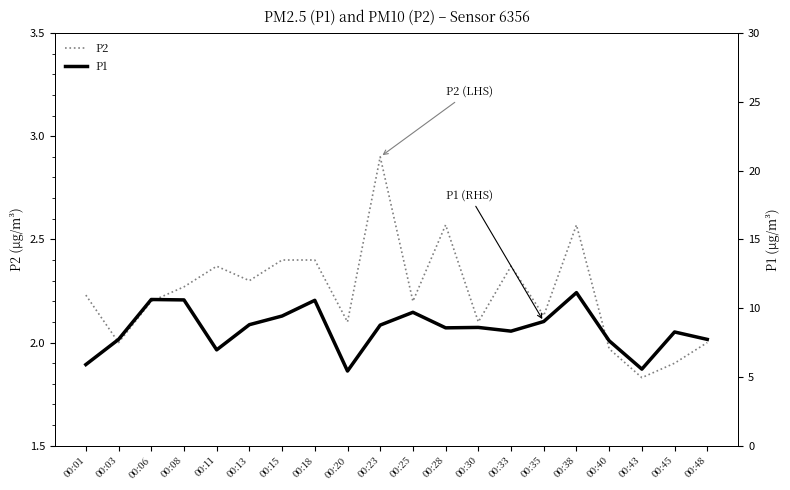

At how many categories does at least one series exceed 3?

20